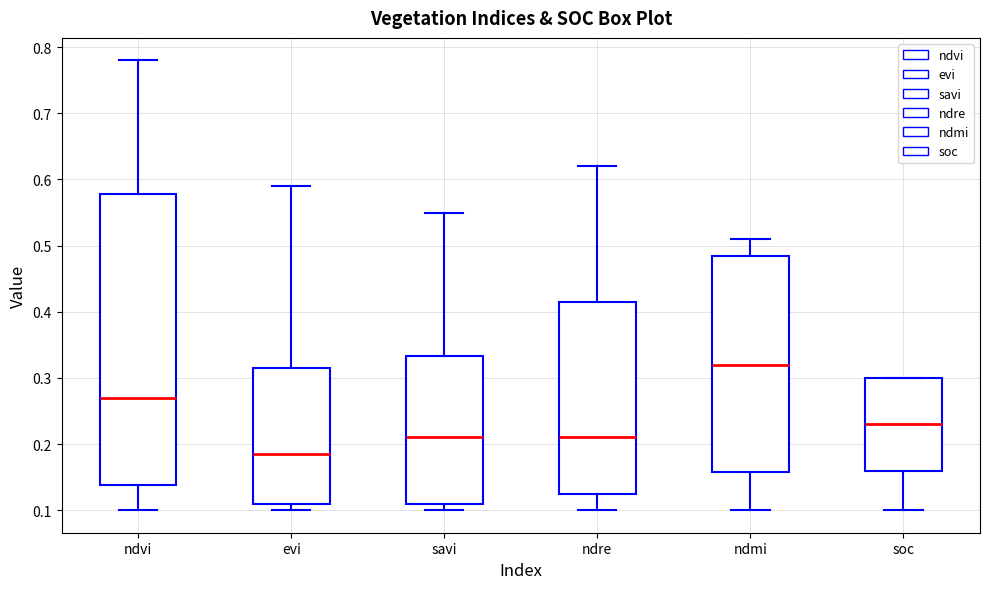

Which box's median line is the lowest?

evi